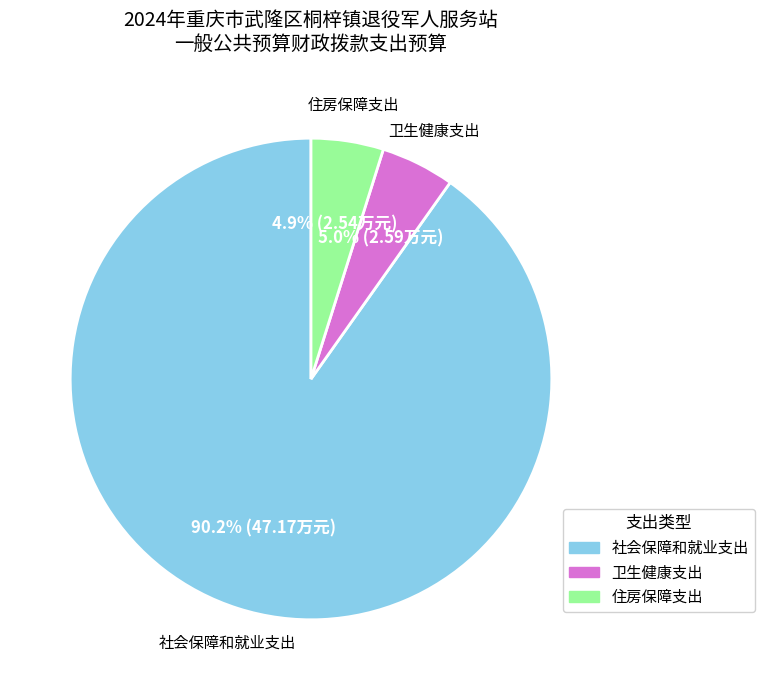

How much of the chart is everything except 住房保障支出?

95.1%